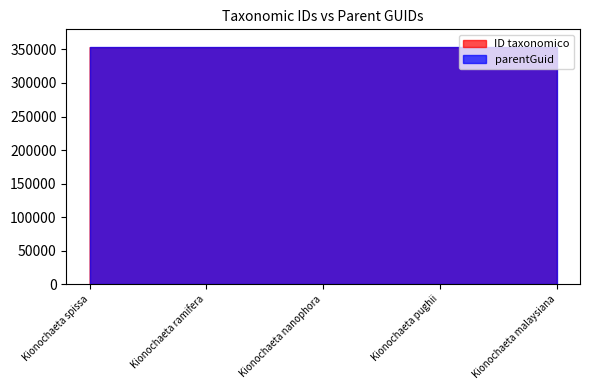

What is the label of the 5th point from the right?

Kionochaeta spissa